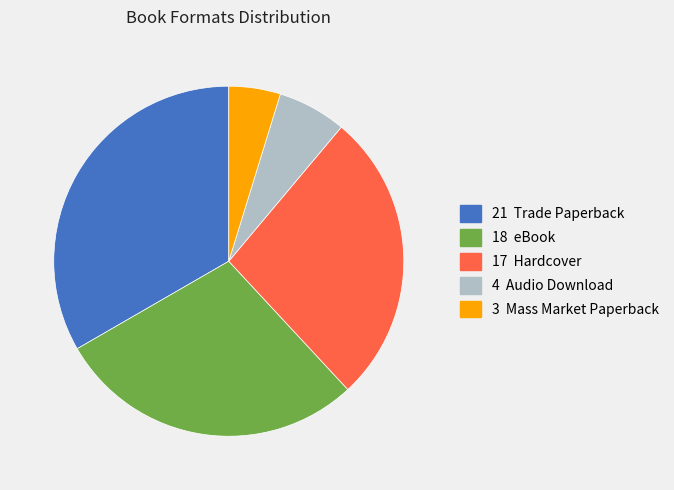

Is there any slice that represents more than half of the pie?

No